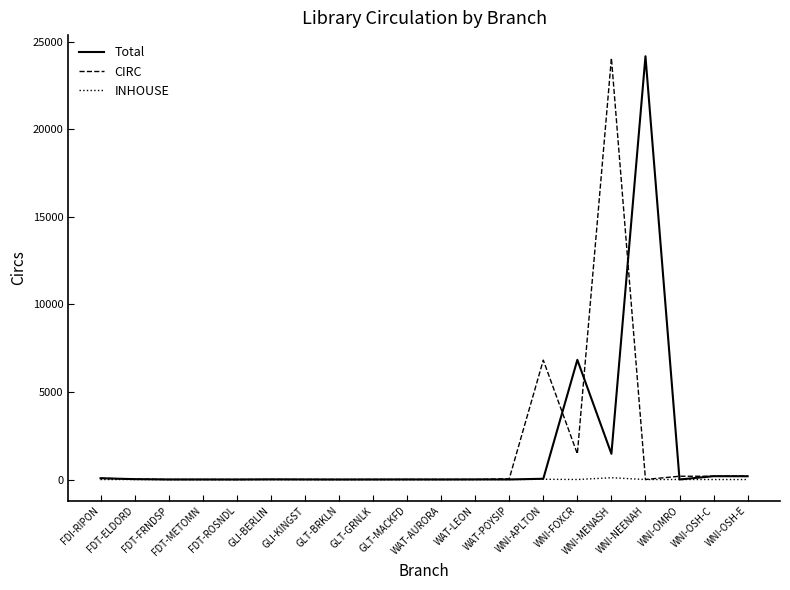

What is the greatest value displayed?

24157